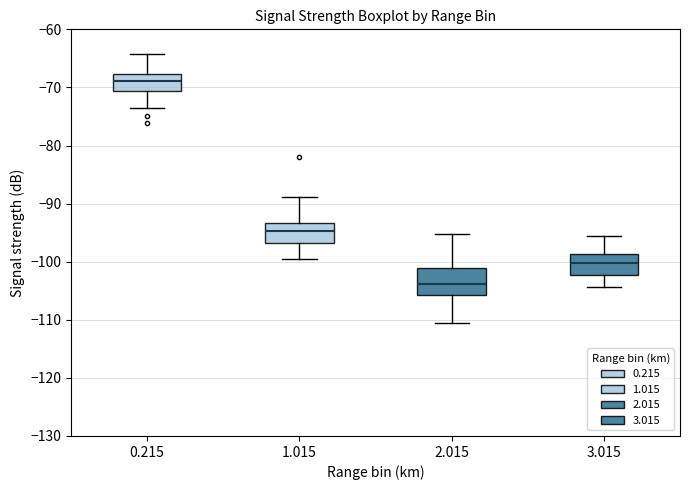

Reading left to right, read every box against the y-axis: the position of its median line, the range the box covers, and the ends of its whiskers. The values are not printed on the chart, so give them approximately, as read against the axis.

0.215: median -69, box -71 to -68, whiskers -74 to -64
1.015: median -95, box -97 to -93, whiskers -100 to -89
2.015: median -104, box -106 to -101, whiskers -111 to -95
3.015: median -100, box -102 to -99, whiskers -104 to -96